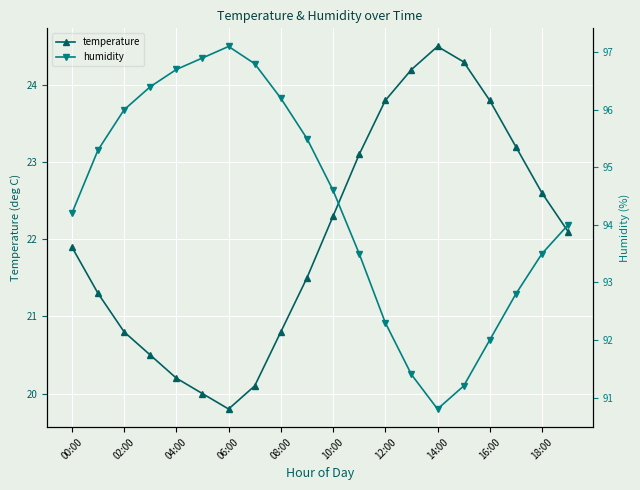

True or false: humidity has more than 0 interior local peaks.

True